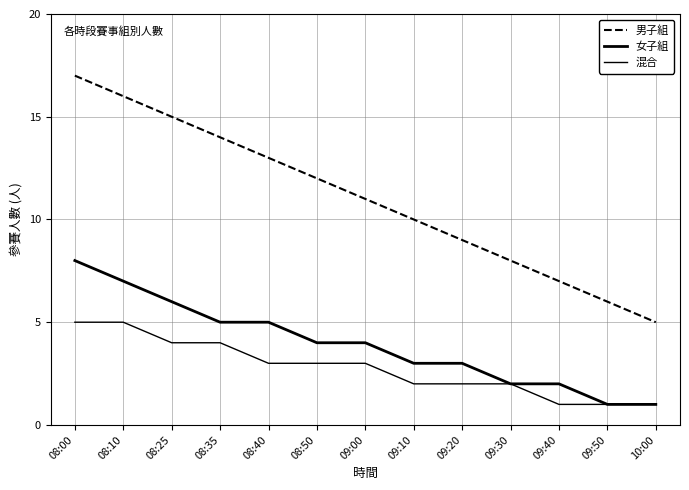

The value of 男子組 at 09:10 is 18. True or false?

False